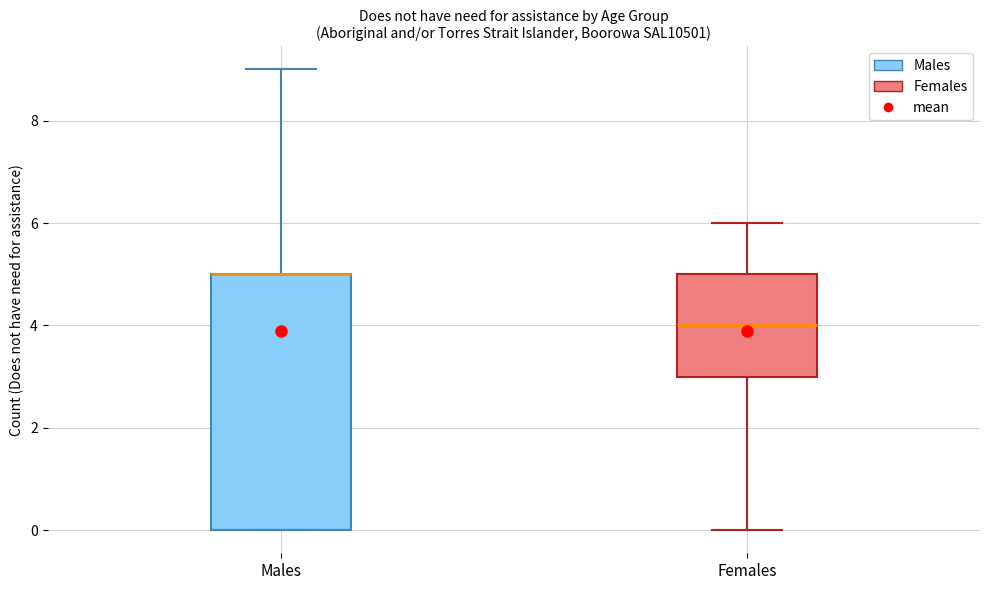

Reading left to right, transcribe this box plot: for each box, give where its median line is, the range the box spans, and where its two whiskers end, as read against the y-axis. The values are not printed on the chart, so give them approximately, as read against the axis.

Males: median 5 (drawn on the box's upper edge), box 0 to 5, whiskers 0 to 9
Females: median 4, box 3 to 5, whiskers 0 to 6